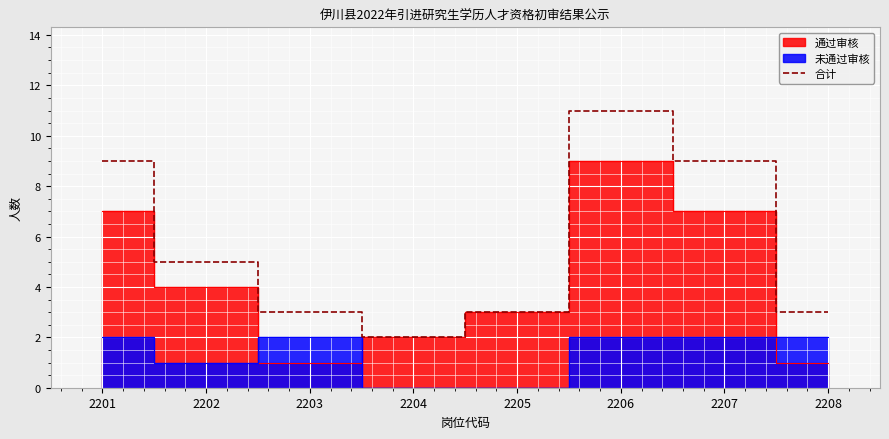

What value does the data have at 2207?

9